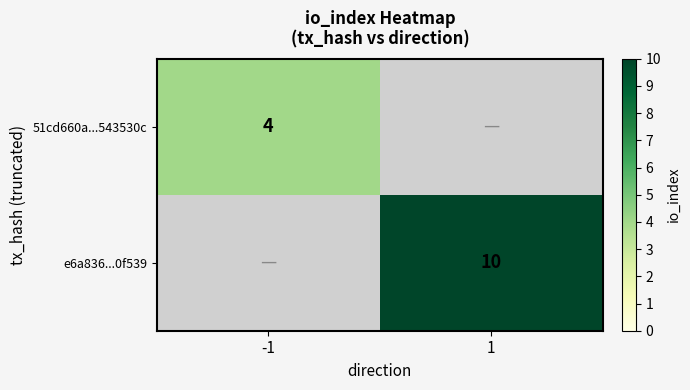

The e6a836...0f539 series shows 14 at 1. True or false?

False